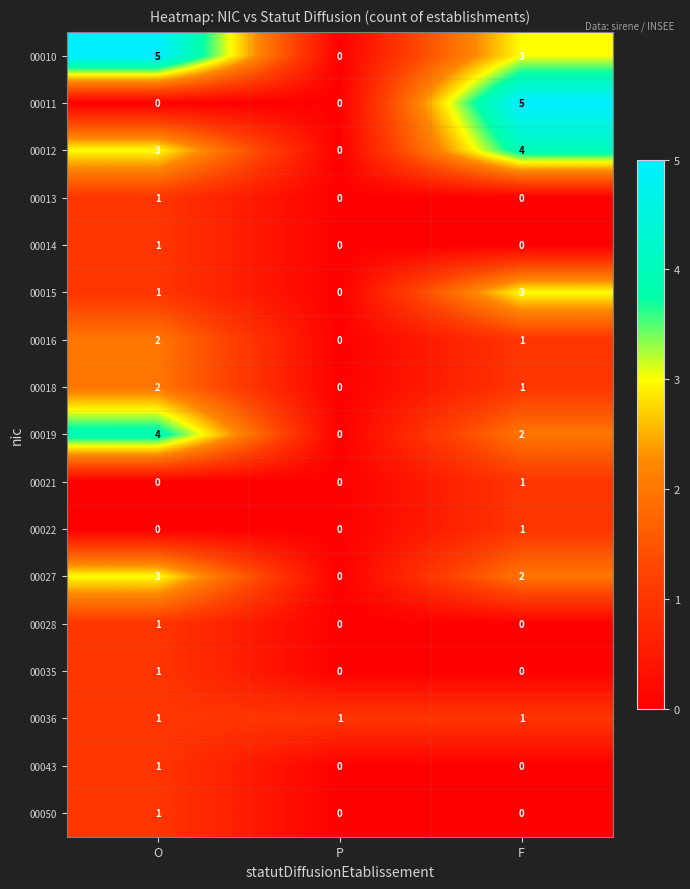

What is the spread (max minus min) of values at F?

5